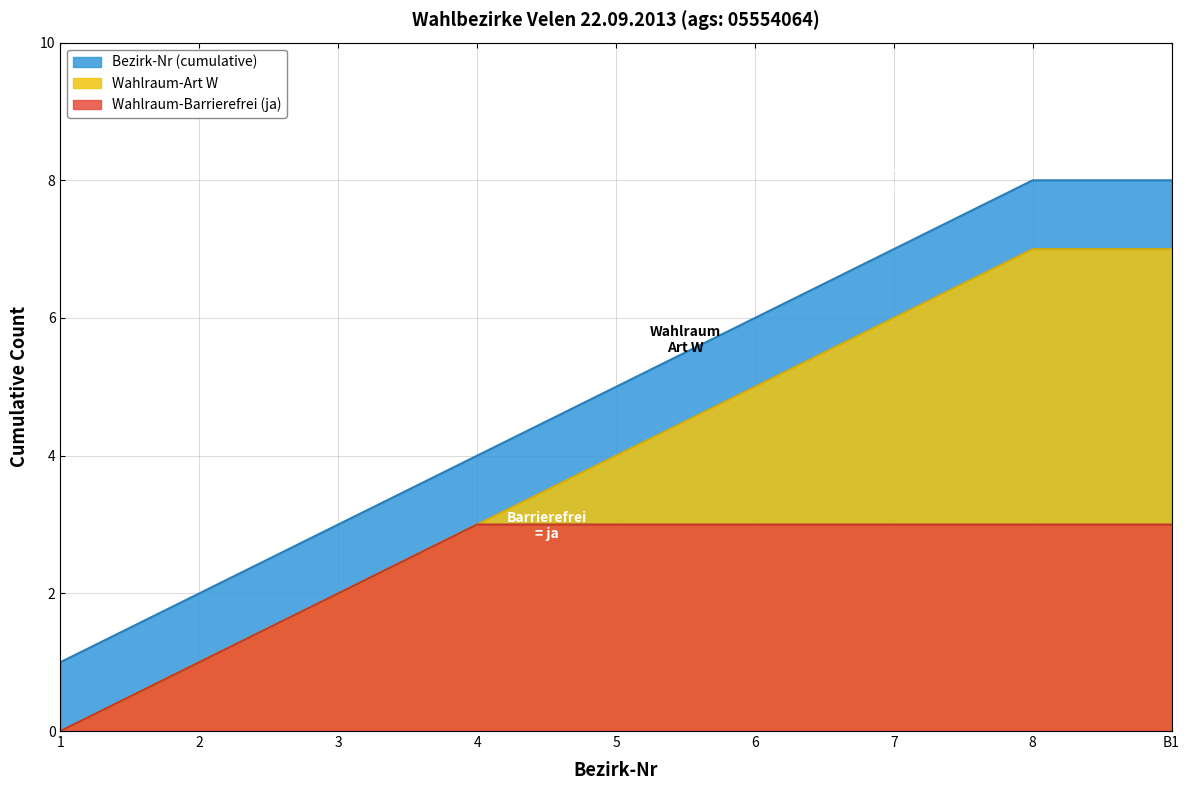

The value of Wahlraum-Barrierefrei (ja) at 7 is 2. True or false?

False